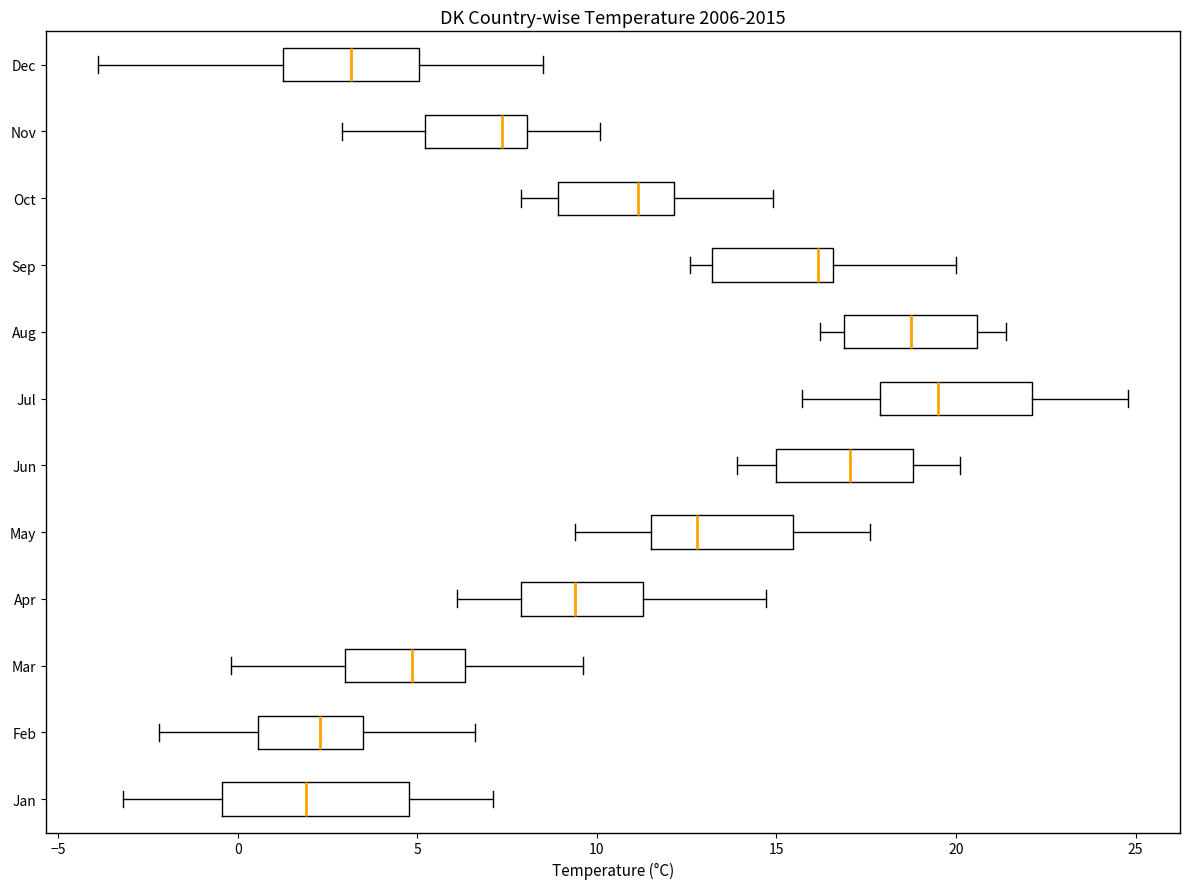

Reading bottom to top, transcribe this box plot: for each box, give where its median line is, the range the box spans, and where its two whiskers end, as read against the x-axis. The values are not printed on the chart, so give them approximately, as read against the axis.

Jan: median 2.0, box -0.5 to 5.0, whiskers -3.0 to 7.0
Feb: median 2.5, box 0.5 to 3.5, whiskers -2.0 to 6.5
Mar: median 5.0, box 3.0 to 6.5, whiskers 0.0 to 9.5
Apr: median 9.5, box 8.0 to 11.5, whiskers 6.0 to 14.5
May: median 13.0, box 11.5 to 15.5, whiskers 9.5 to 17.5
Jun: median 17.0, box 15.0 to 19.0, whiskers 14.0 to 20.0
Jul: median 19.5, box 18.0 to 22.0, whiskers 15.5 to 25.0
Aug: median 19.0, box 17.0 to 20.5, whiskers 16.0 to 21.5
Sep: median 16.0, box 13.0 to 16.5, whiskers 12.5 to 20.0
Oct: median 11.0, box 9.0 to 12.0, whiskers 8.0 to 15.0
Nov: median 7.5, box 5.0 to 8.0, whiskers 3.0 to 10.0
Dec: median 3.0, box 1.5 to 5.0, whiskers -4.0 to 8.5